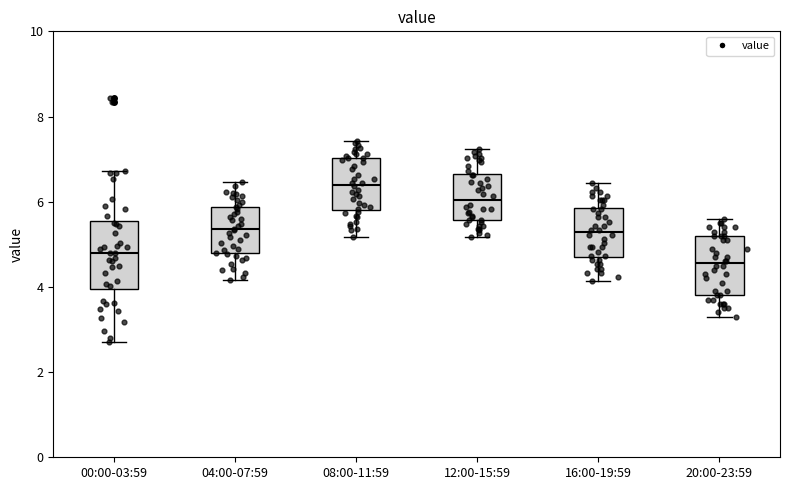

Where is the upper edge of the box for 12:00-15:59 on the y-axis? The values are not printed on the chart, so give them approximately, as read against the axis.

6.6